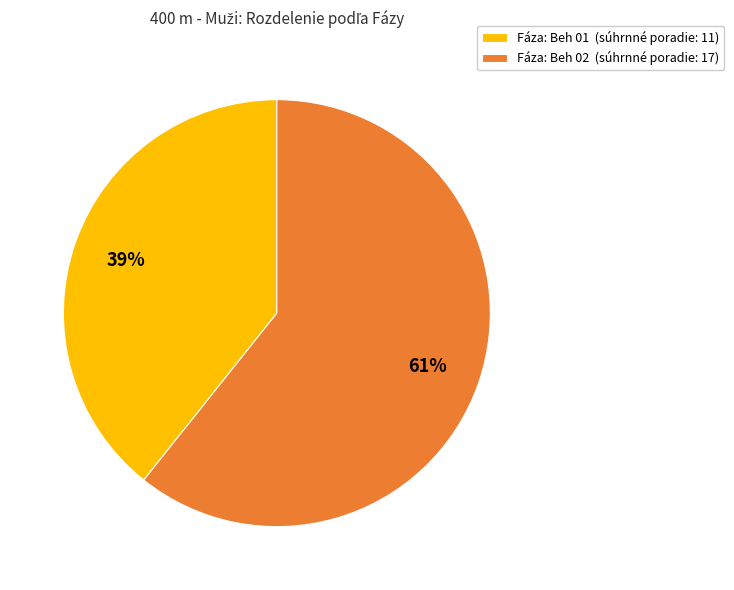

Between Fáza: Beh 02 (súhrnné poradie: 17) and Fáza: Beh 01 (súhrnné poradie: 11), which is larger?

Fáza: Beh 02 (súhrnné poradie: 17)